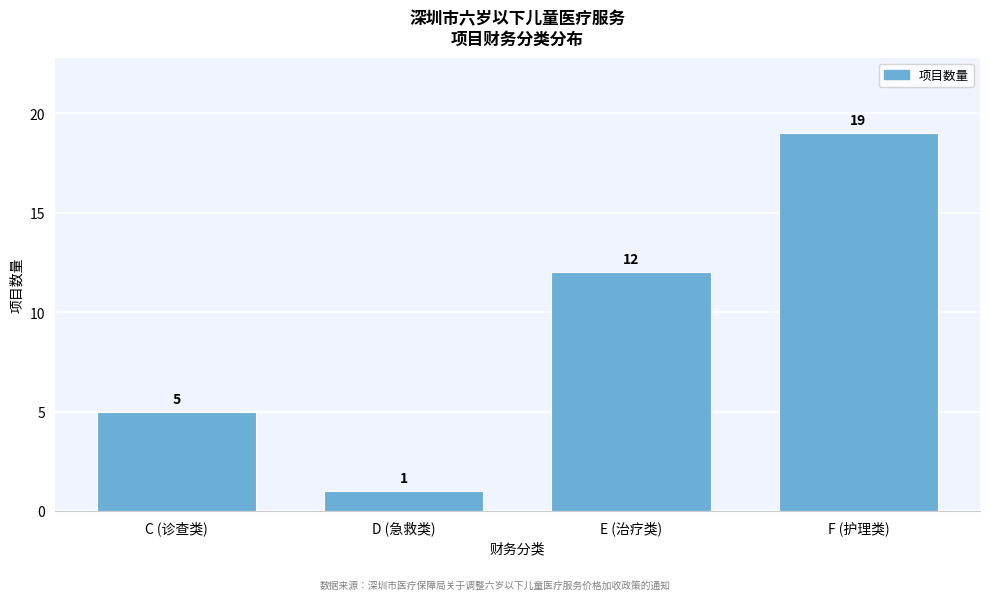

Reading left to right, list all the values displayed in this chart.

C (诊查类)=5	D (急救类)=1	E (治疗类)=12	F (护理类)=19